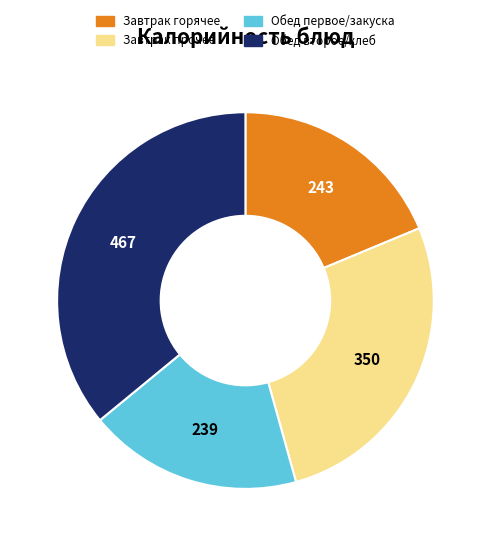

Is there any slice that represents more than half of the pie?

No